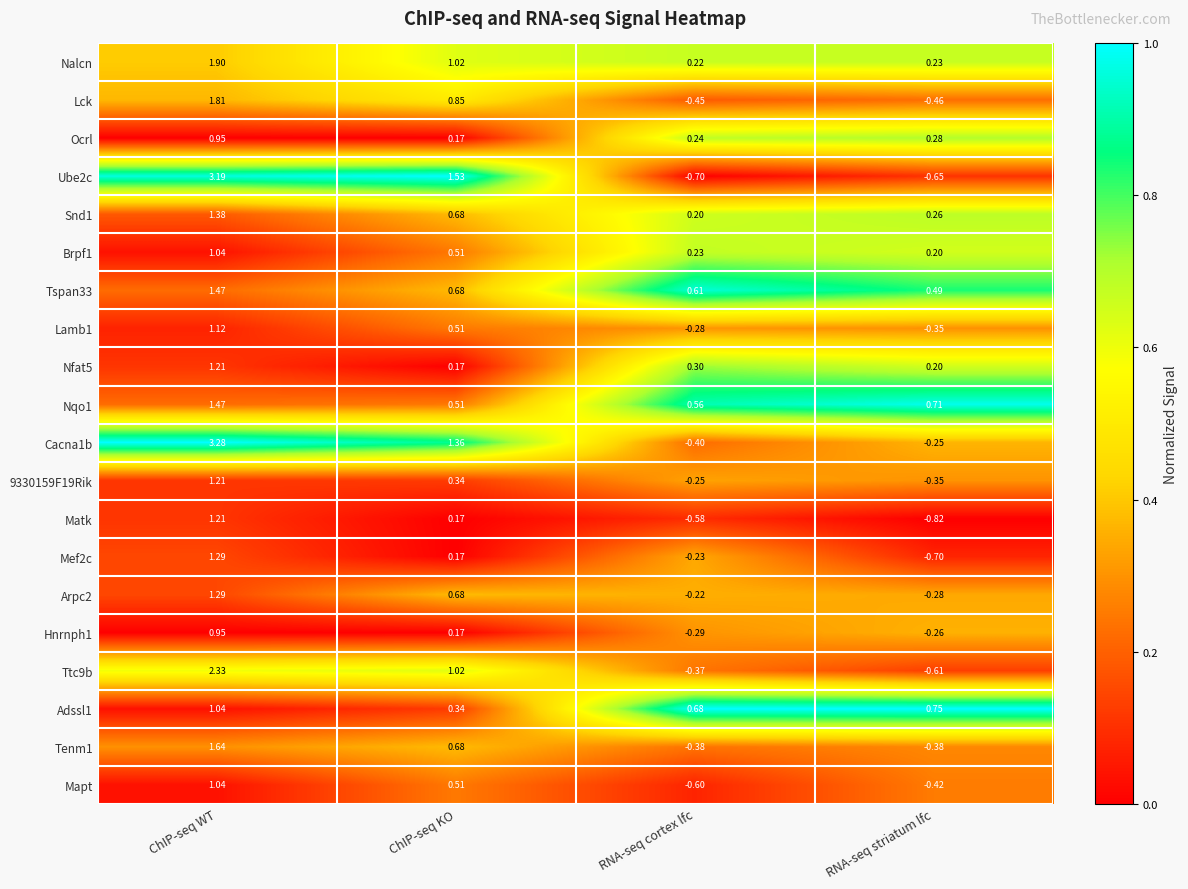

At which category is the sum across all series the highest?

ChIP-seq WT